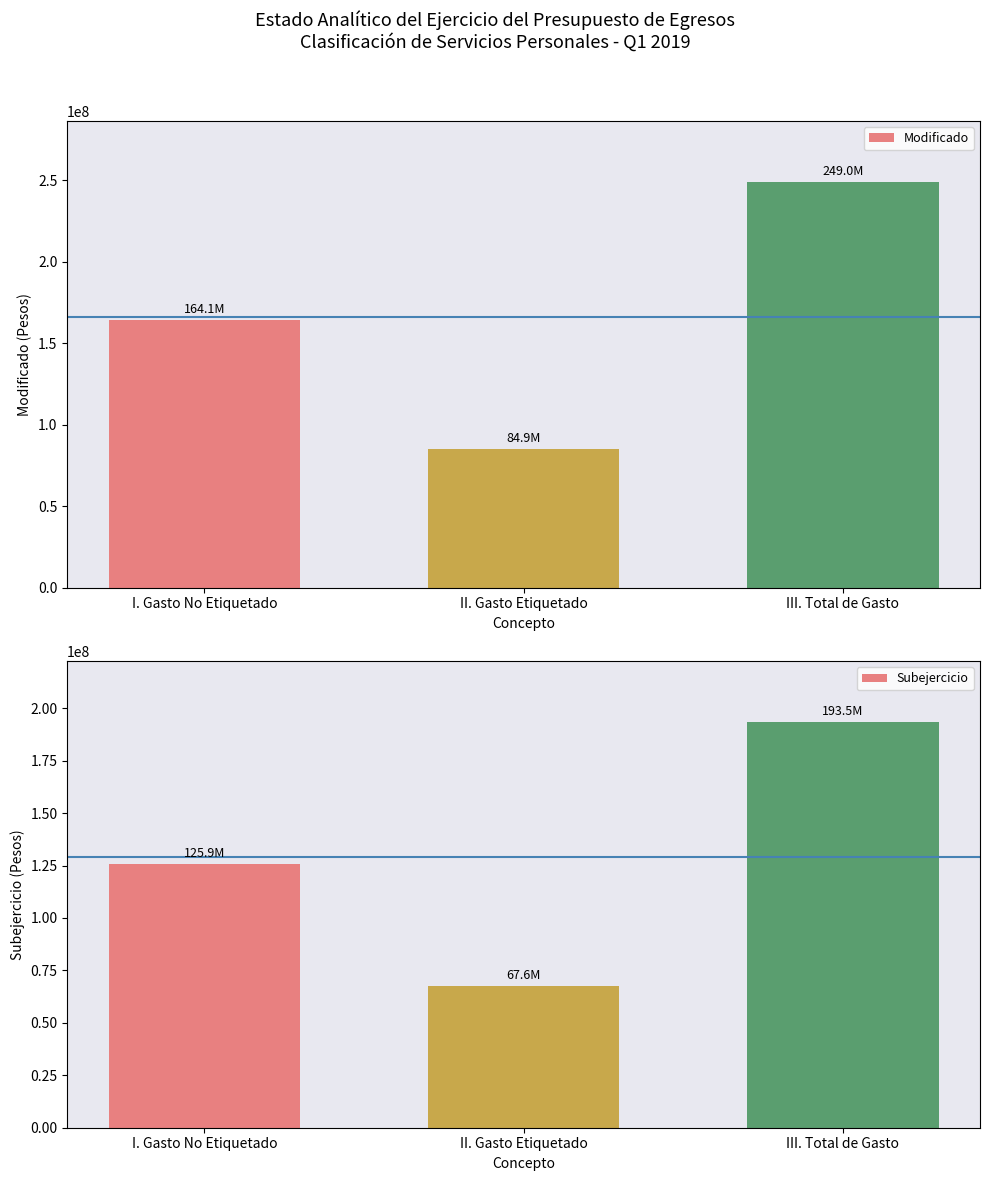

Reading left to right, what are all the values shown in this chart?

Modificado: 164088964.1	84927750.8	249016714.9
Subejercicio: 125860150.7	67606536.8	193466687.5